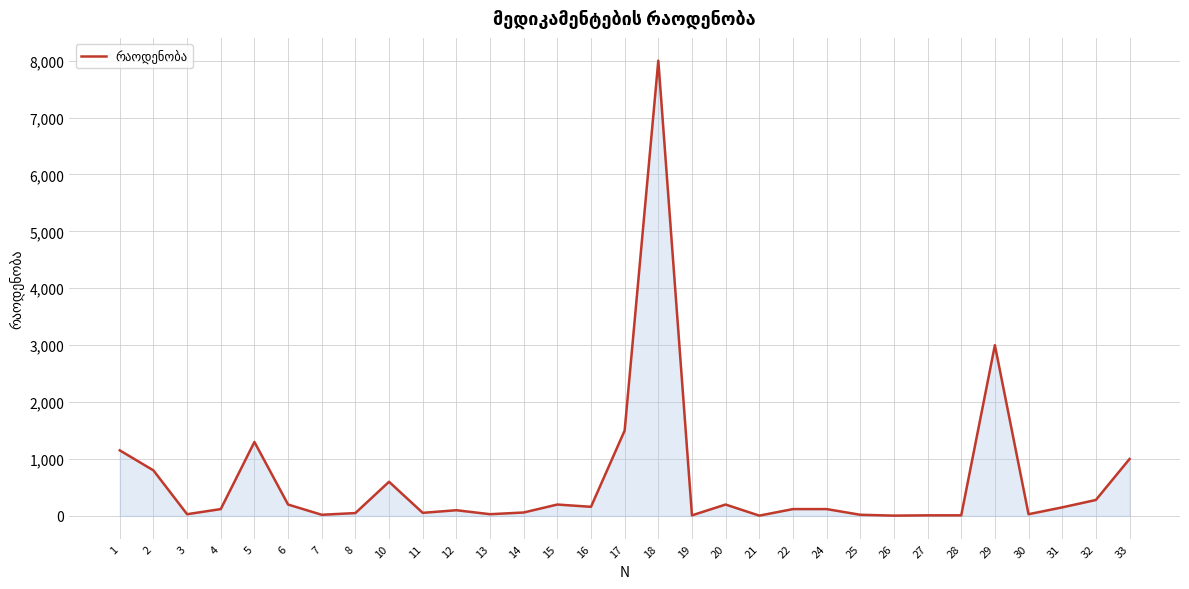

The value at 29 is 5021. True or false?

False